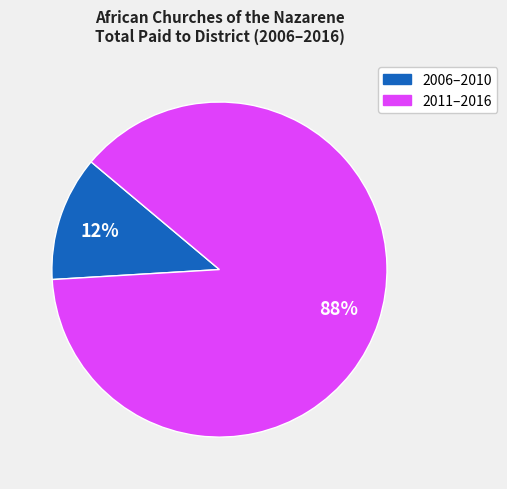

Does any single category account for the majority?

Yes